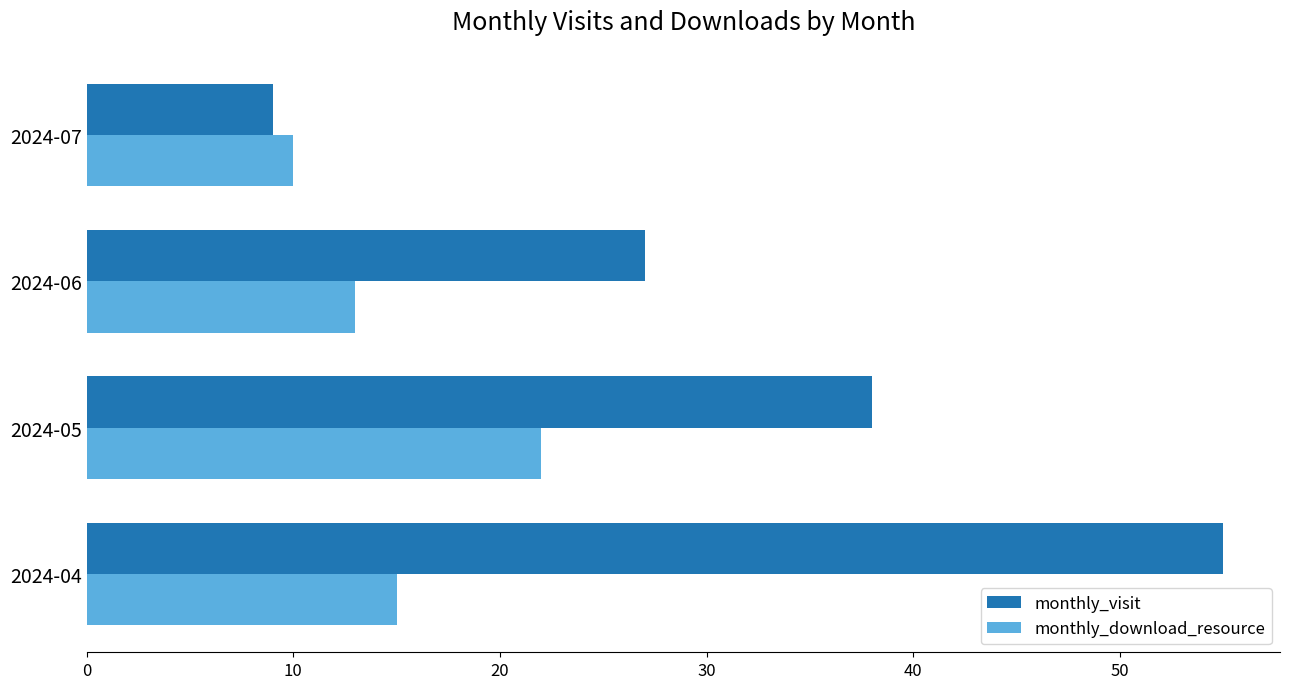

At which label is monthly_download_resource closest to 16?

2024-04